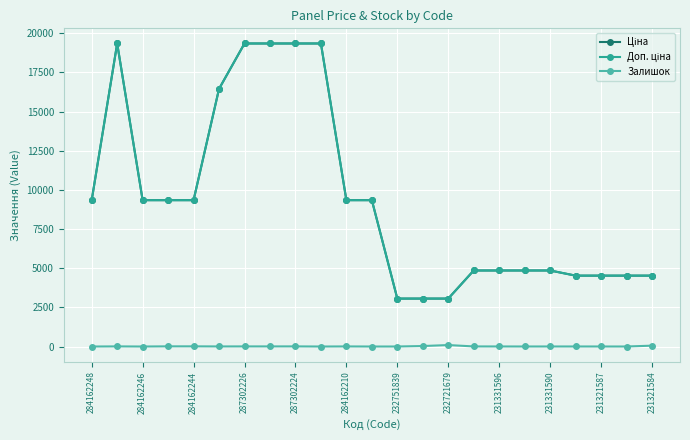

At how many categories does at least one series exceed 2372?

23